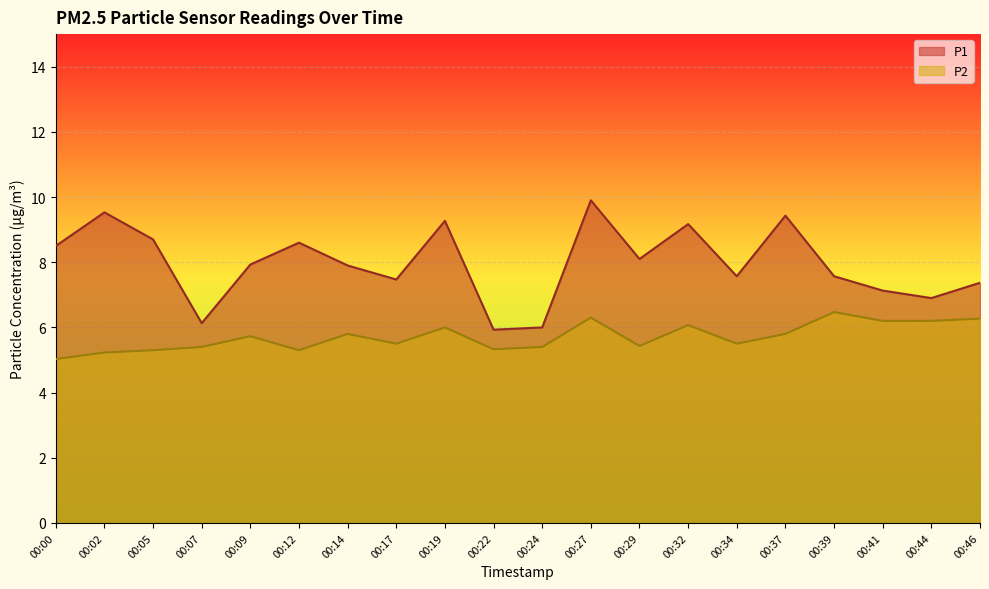

At which category does P1 reach its first local peak?

00:02